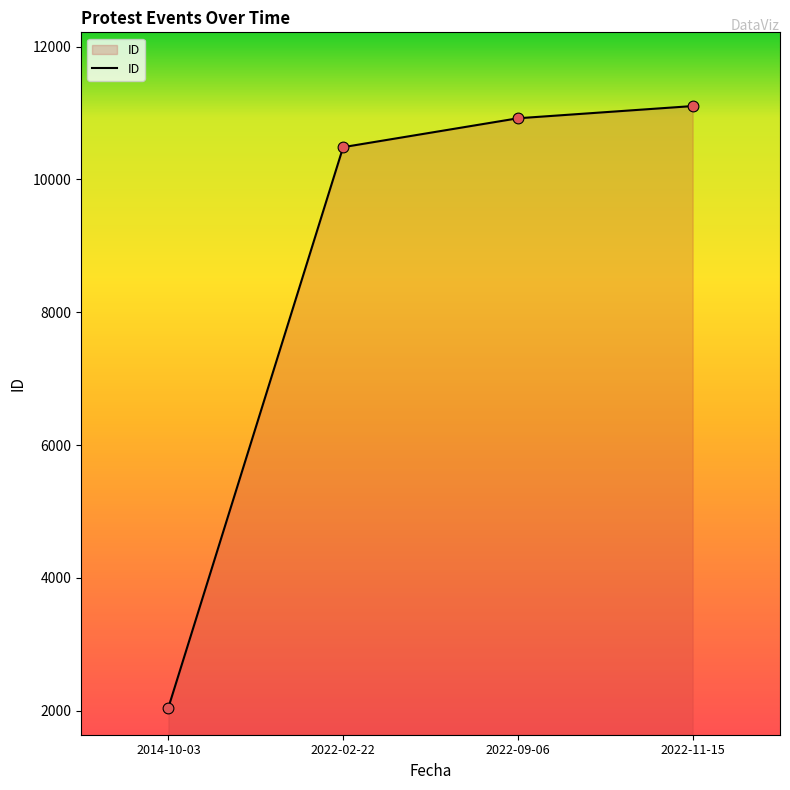

What is the change in value from 2014-10-03 to 2022-09-06?

+8877